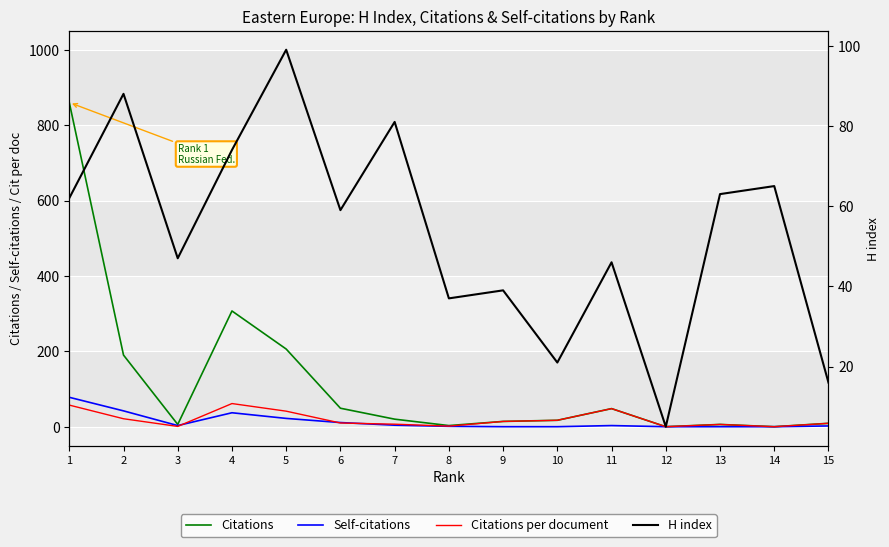

What is the difference between the Self-citations values at 10 and 1?

78.0